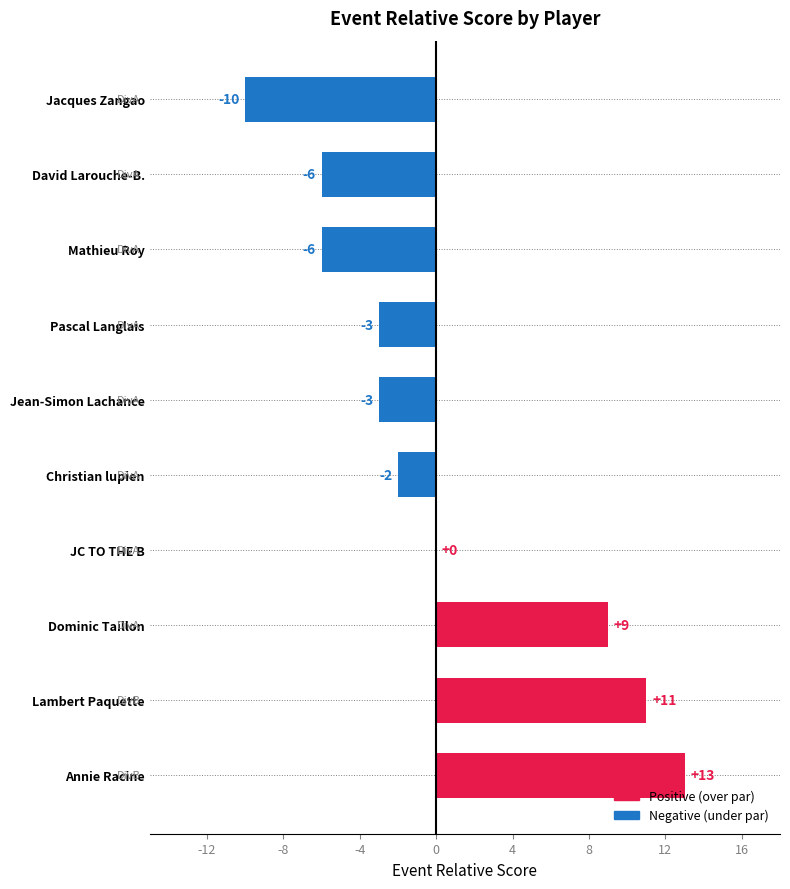

What is the sum of the values at Pascal Langlais and Jacques Zangao?

-13